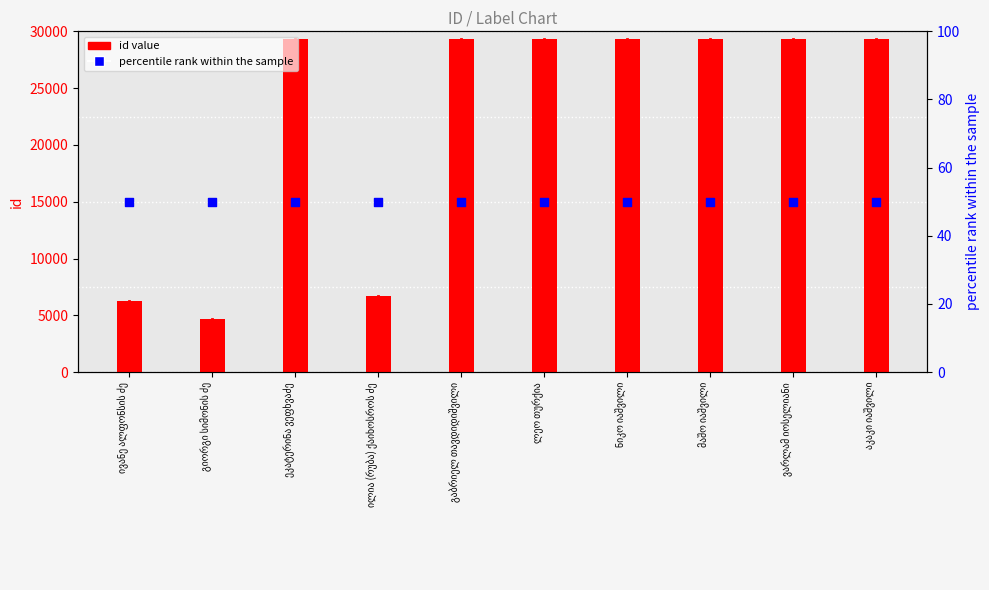

Is the value of percentile rank within the sample at ილია (რუბა) ქაიხოსროს ძე greater than the value of id value at გაბრიელ თავდიდიშვილი?

No